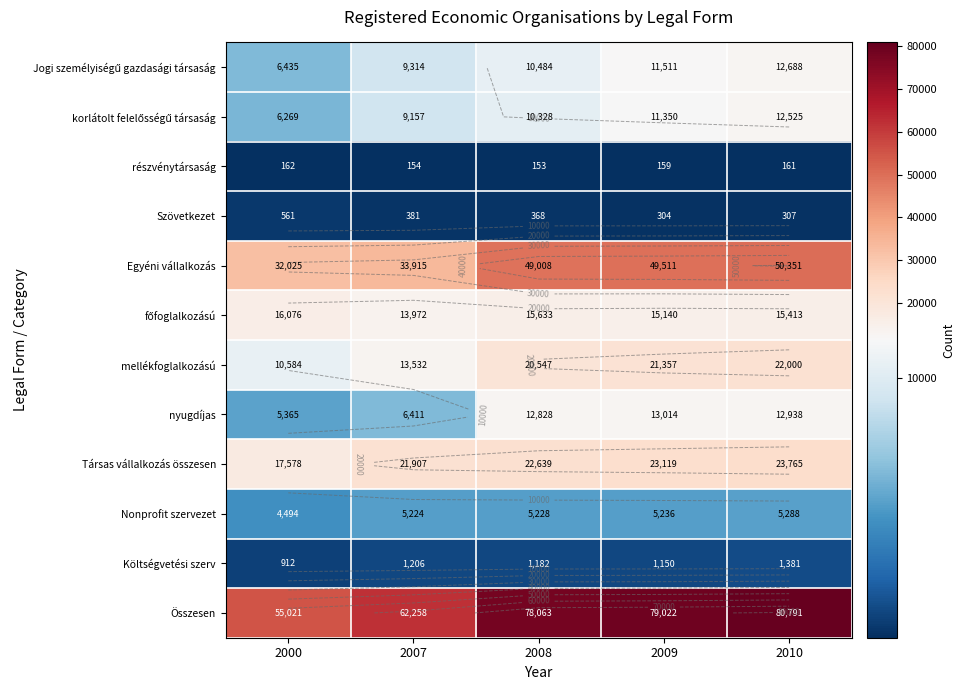

How many data points in részvénytársaság are above 159?

2